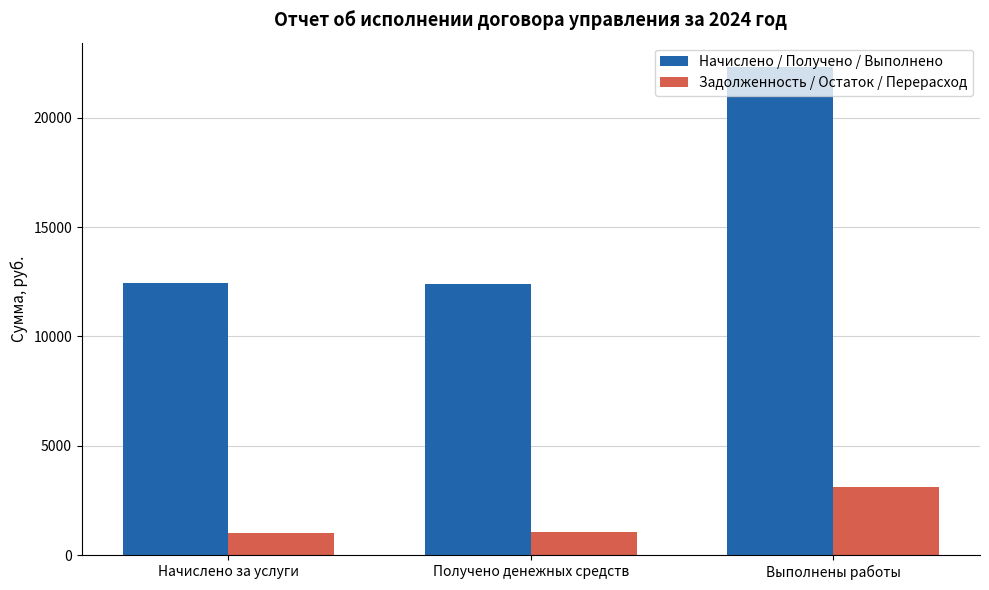

Which series has the largest total across all categories?

Начислено / Получено / Выполнено